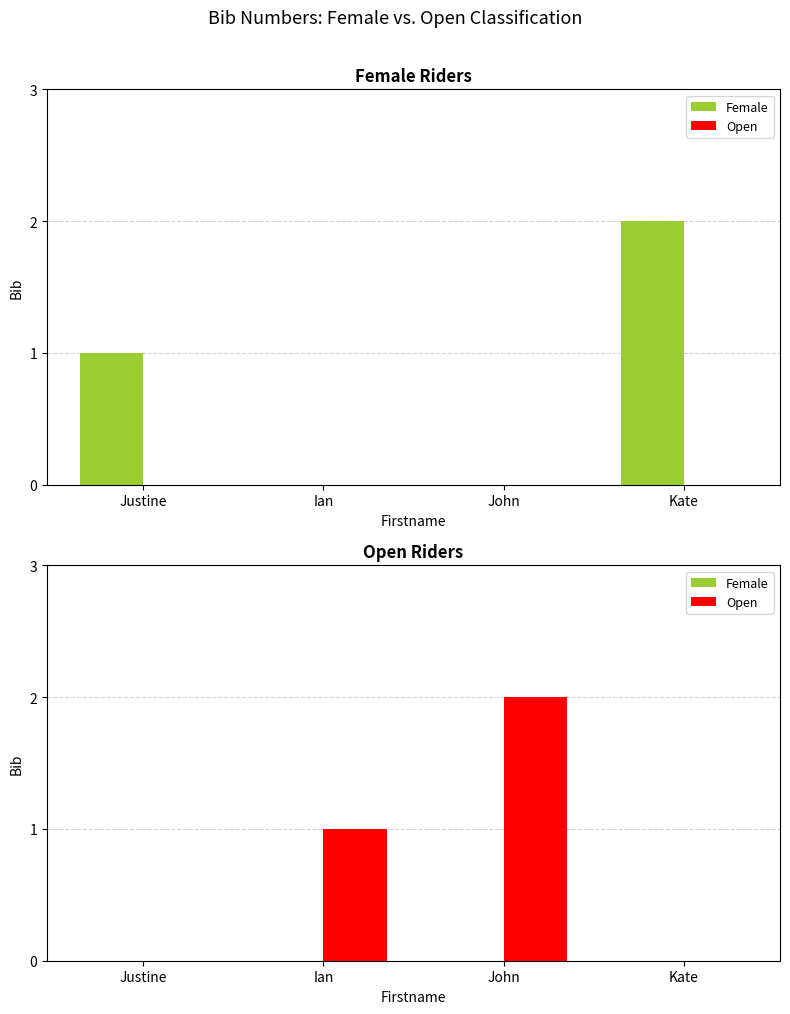

What is the sum of the Open values at Ian and Kate?

1